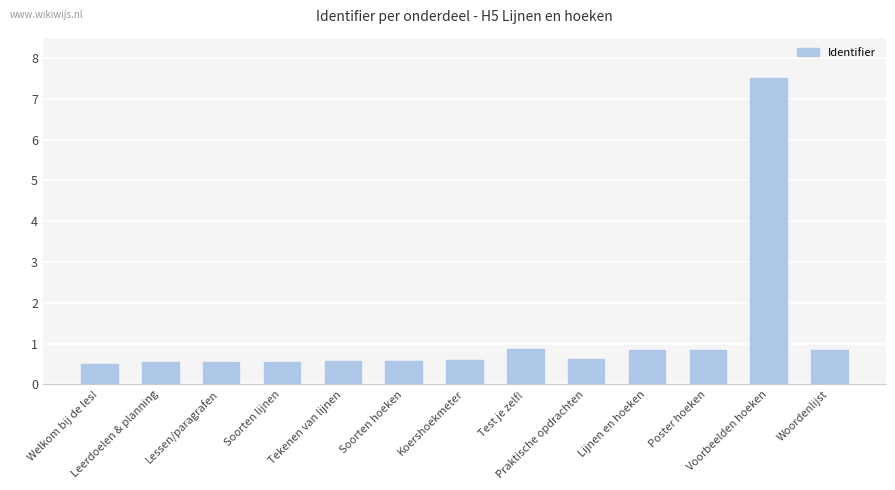

What is the sum of all values?

15.4